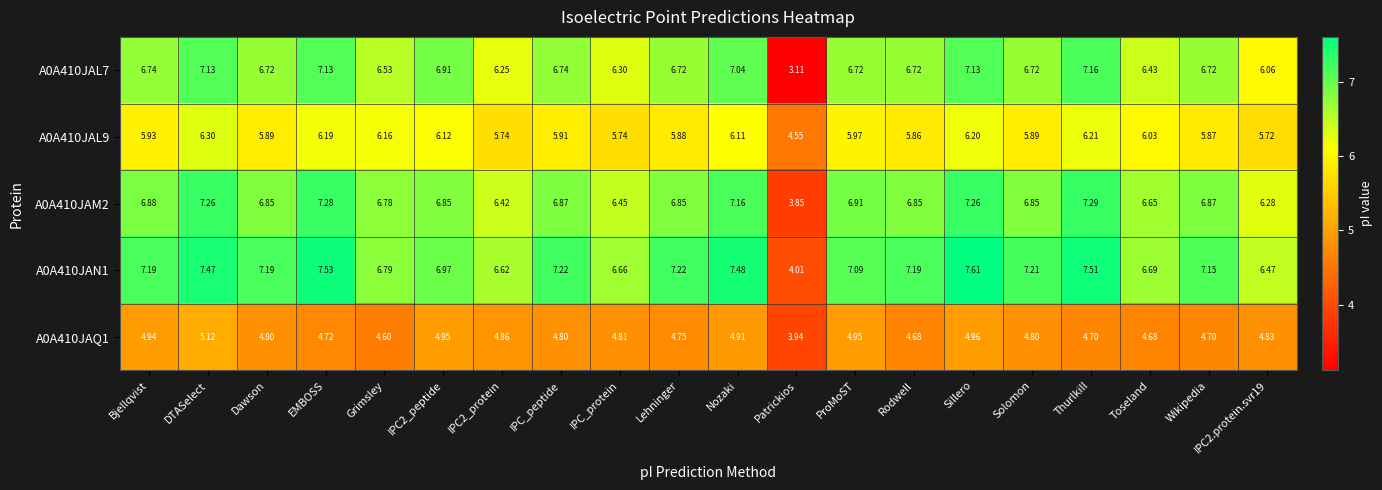

At Bjellqvist, list the series in order from smallest to largest.

A0A410JAQ1, A0A410JAL9, A0A410JAL7, A0A410JAM2, A0A410JAN1